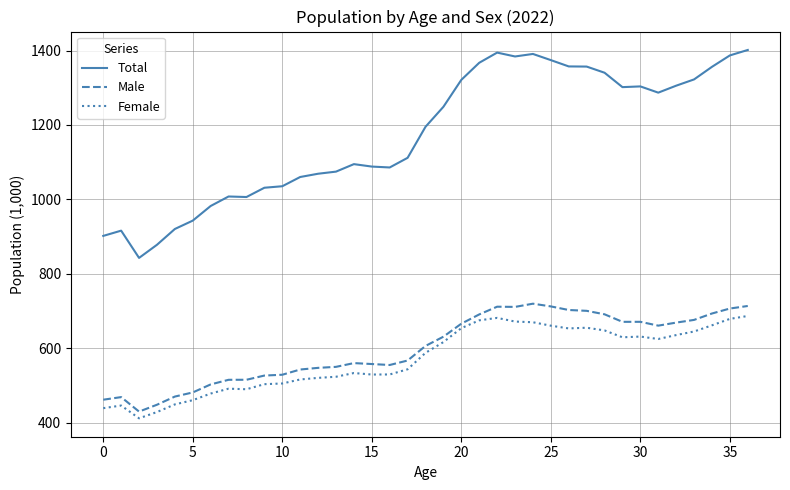

What is the sum of all Total values?

43448.8